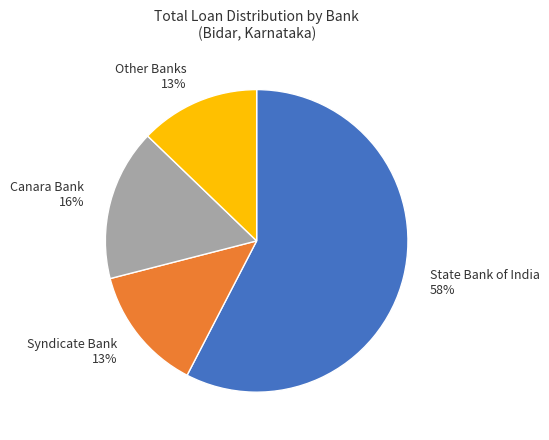

Which category accounts for the majority?

State Bank of India